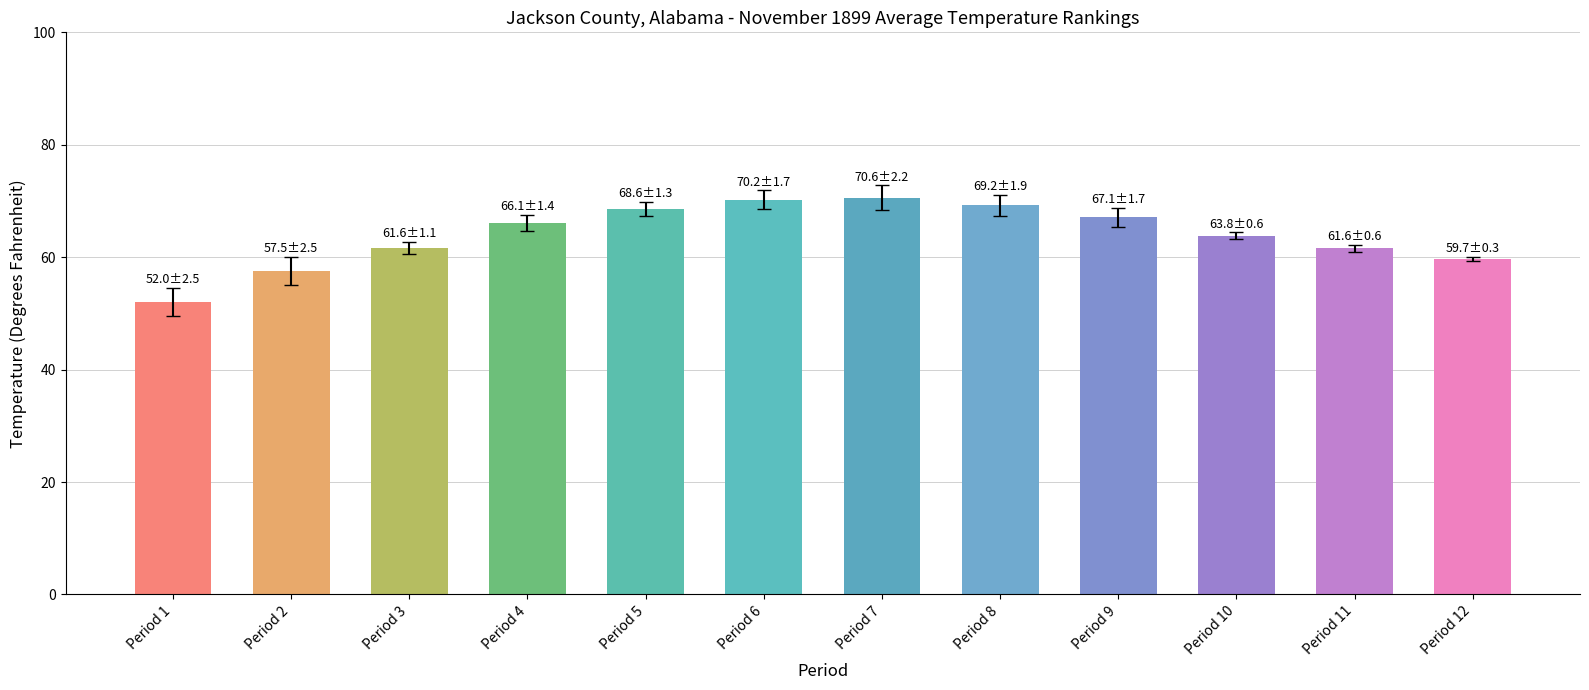

What is the difference between the maximum and minimum values?

18.6